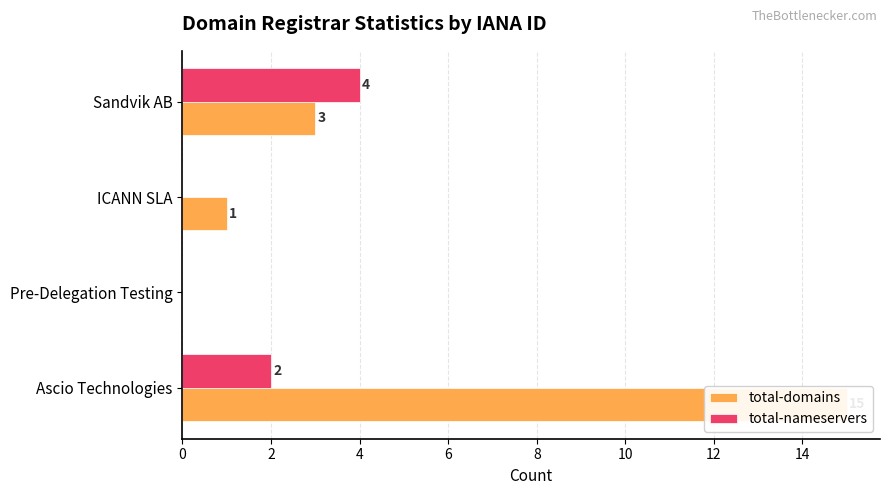

Which series changed the most between Ascio Technologies and ICANN SLA?

total-domains